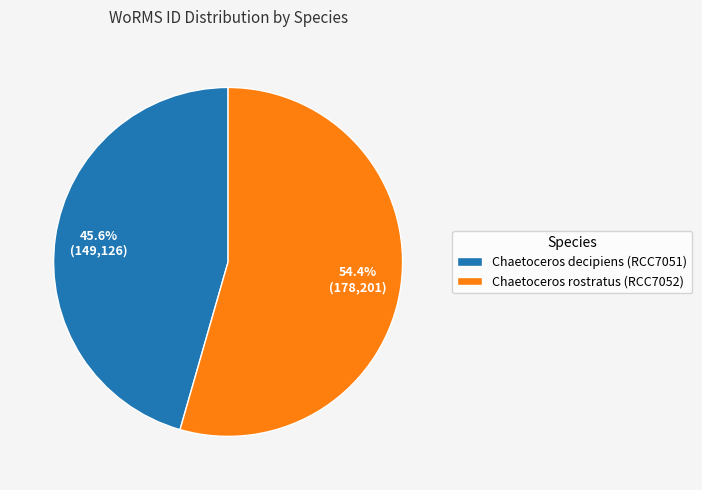

Count the number of slices in the pie.

2